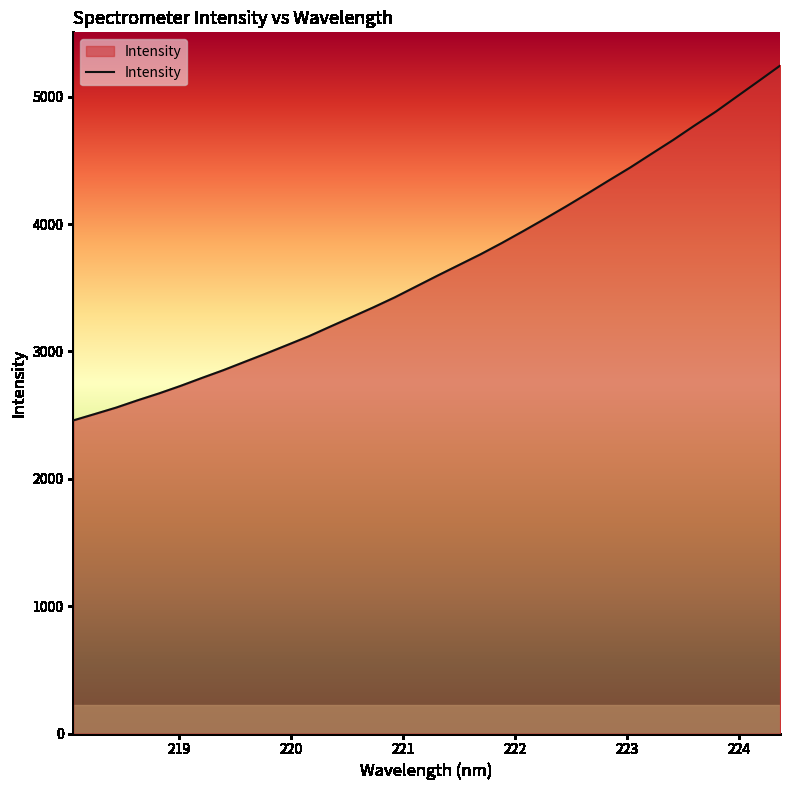

What is the smallest value displayed?

2458.7